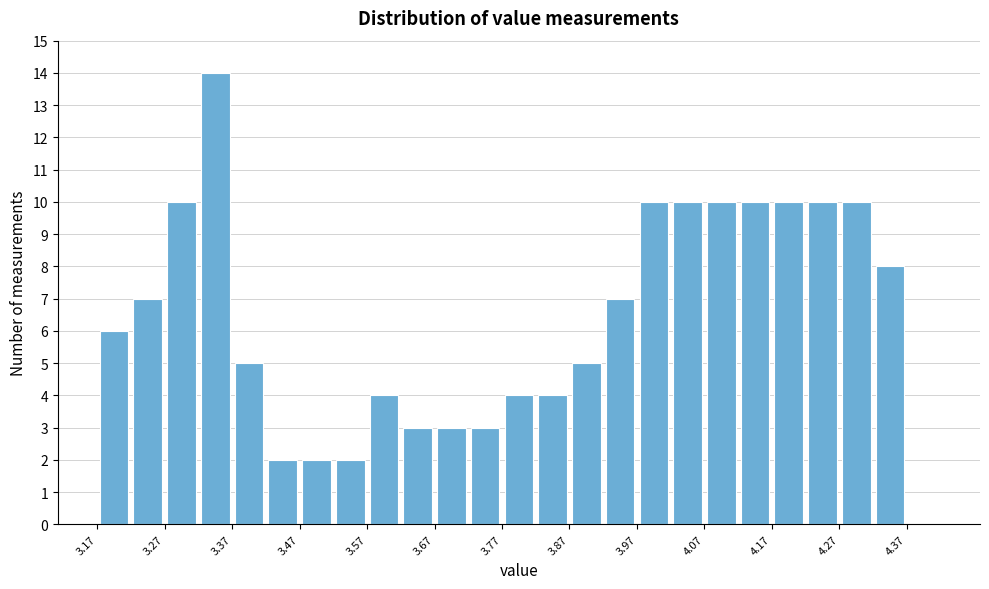

Which range on the x-axis has the tallest bar?

3.325 to 3.375